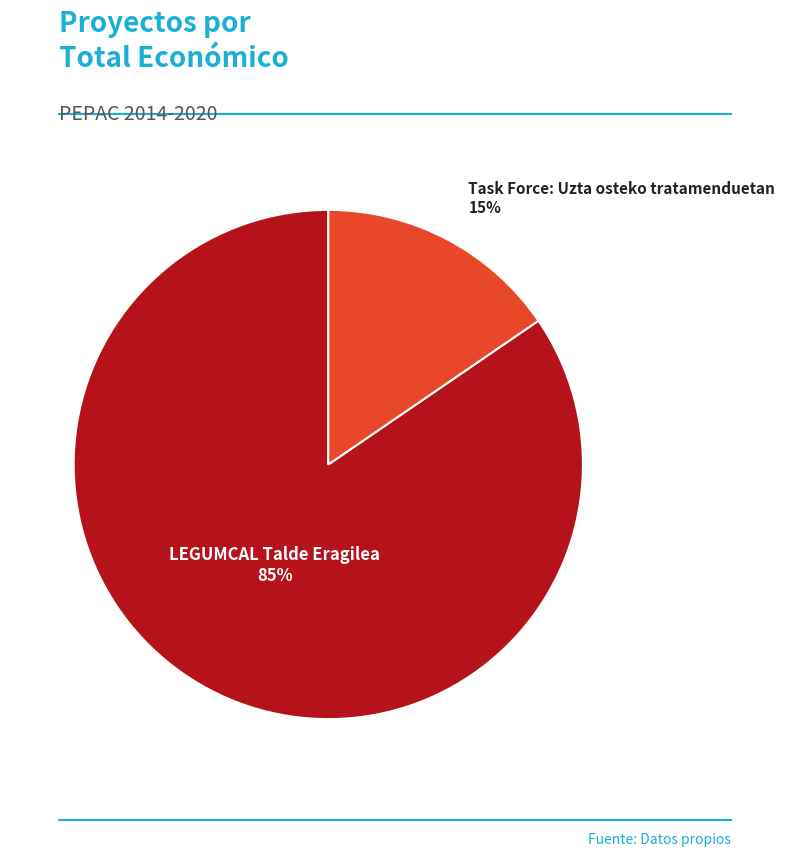

To the nearest percent, what is the average slice percentage?

50%